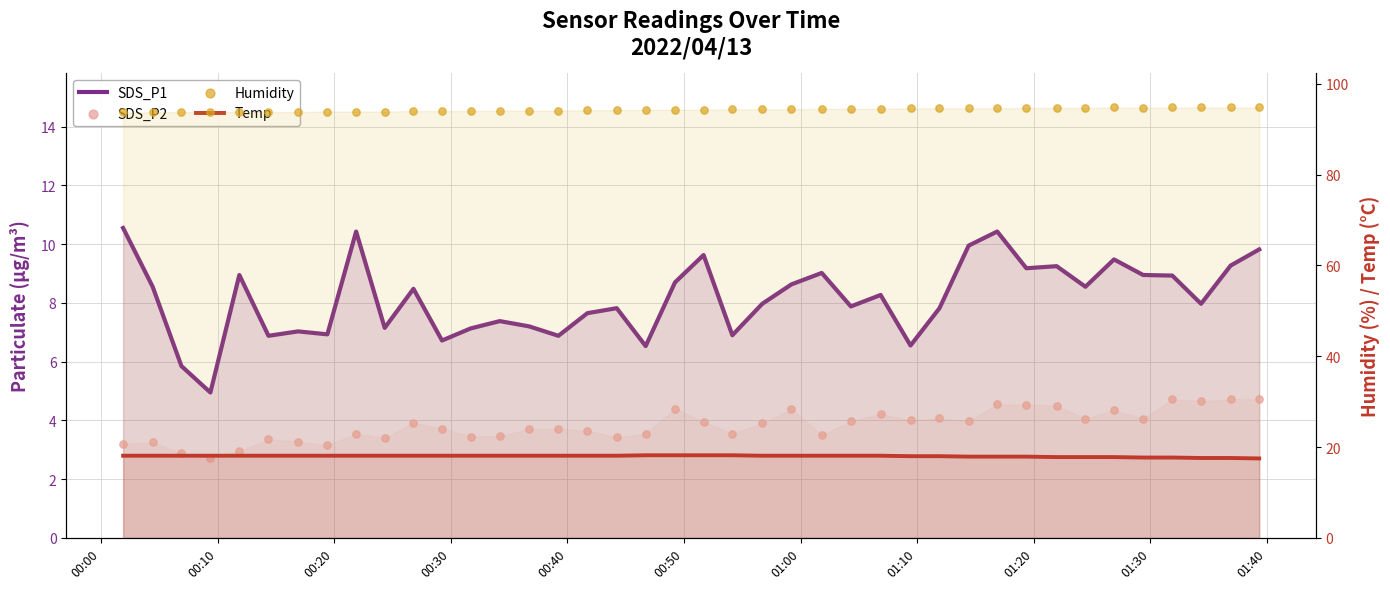

What are all the series names shown in the legend?

SDS_P1, SDS_P2, Temp, Humidity